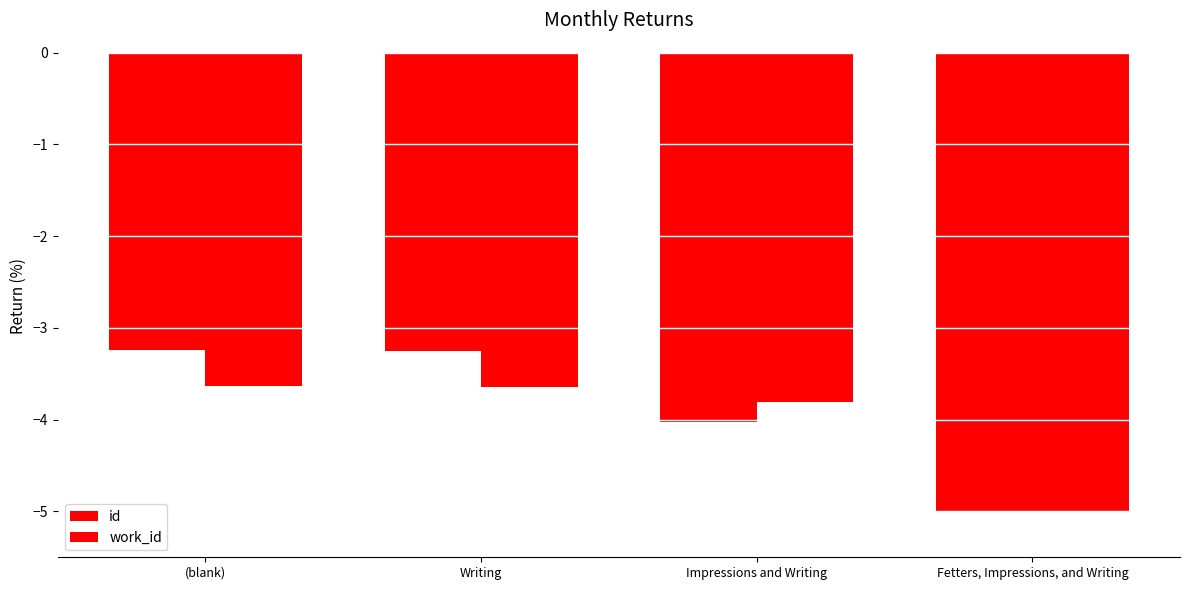

What is the sum of the work_id values at (blank) and Impressions and Writing?

-7.4